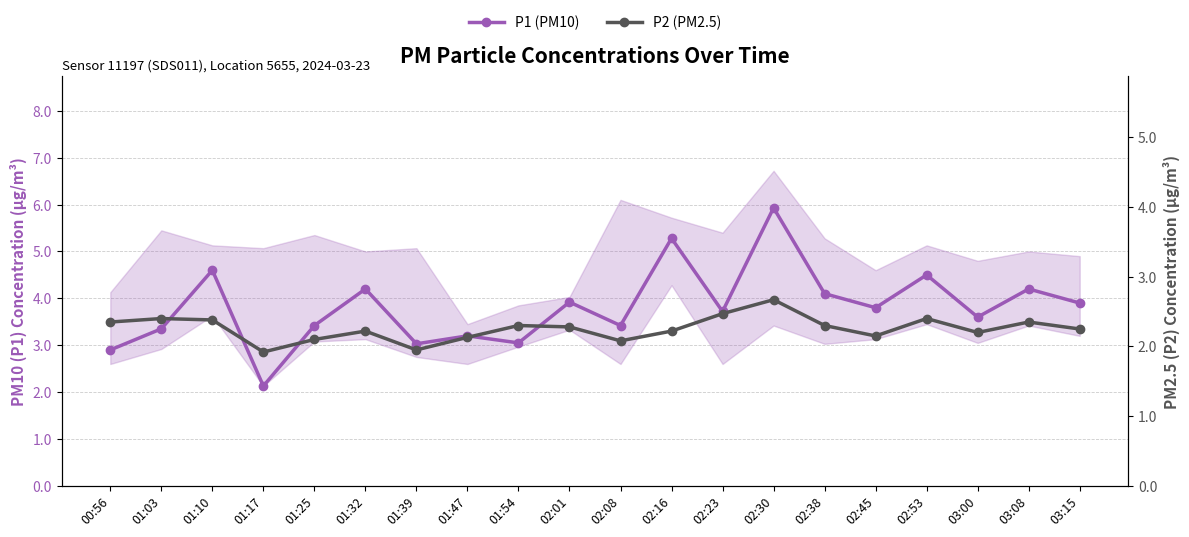

What are all the series names shown in the legend?

P1 (PM10), P2 (PM2.5)